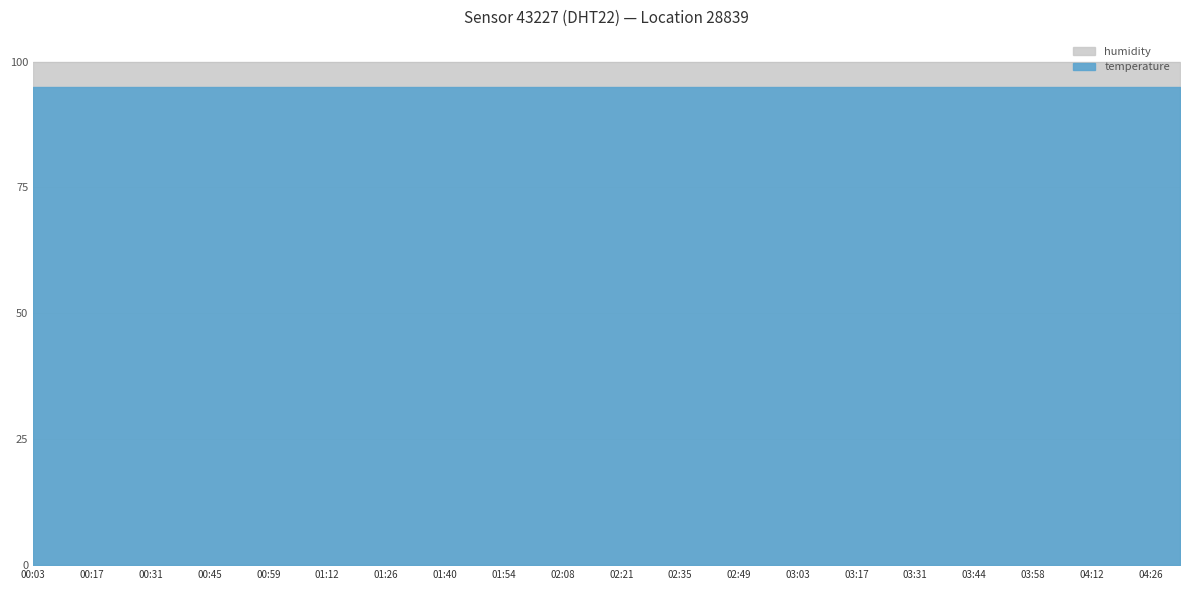

True or false: humidity has more than 1 points higher than both neighbors.

False